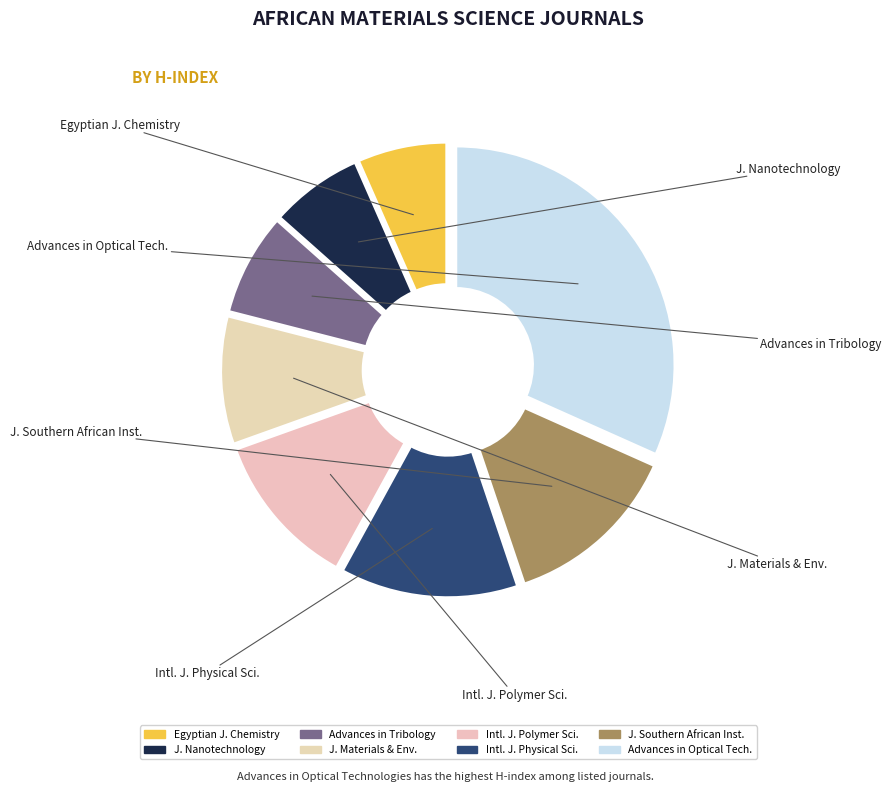

What percentage do Journal of Materials and Environmental and Journal of Nanotechnology together represent?

16.3%